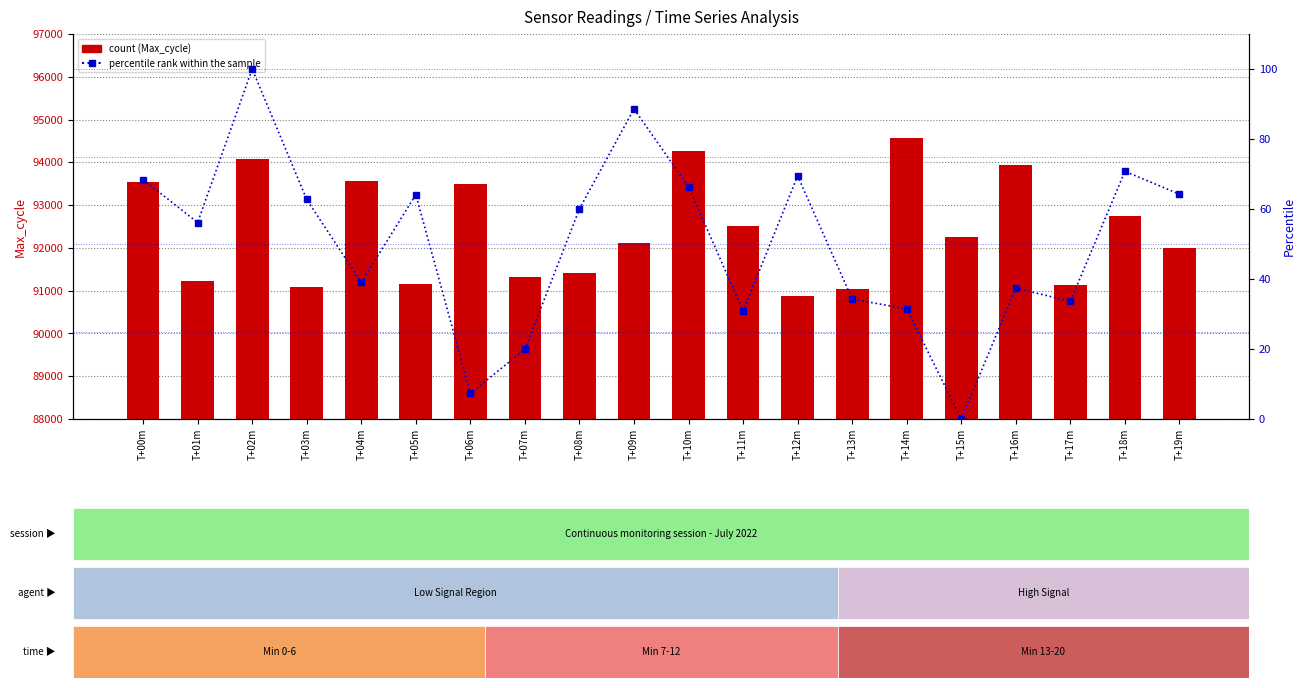

Which category has the highest value in the percentile rank within the sample series?

T+02m